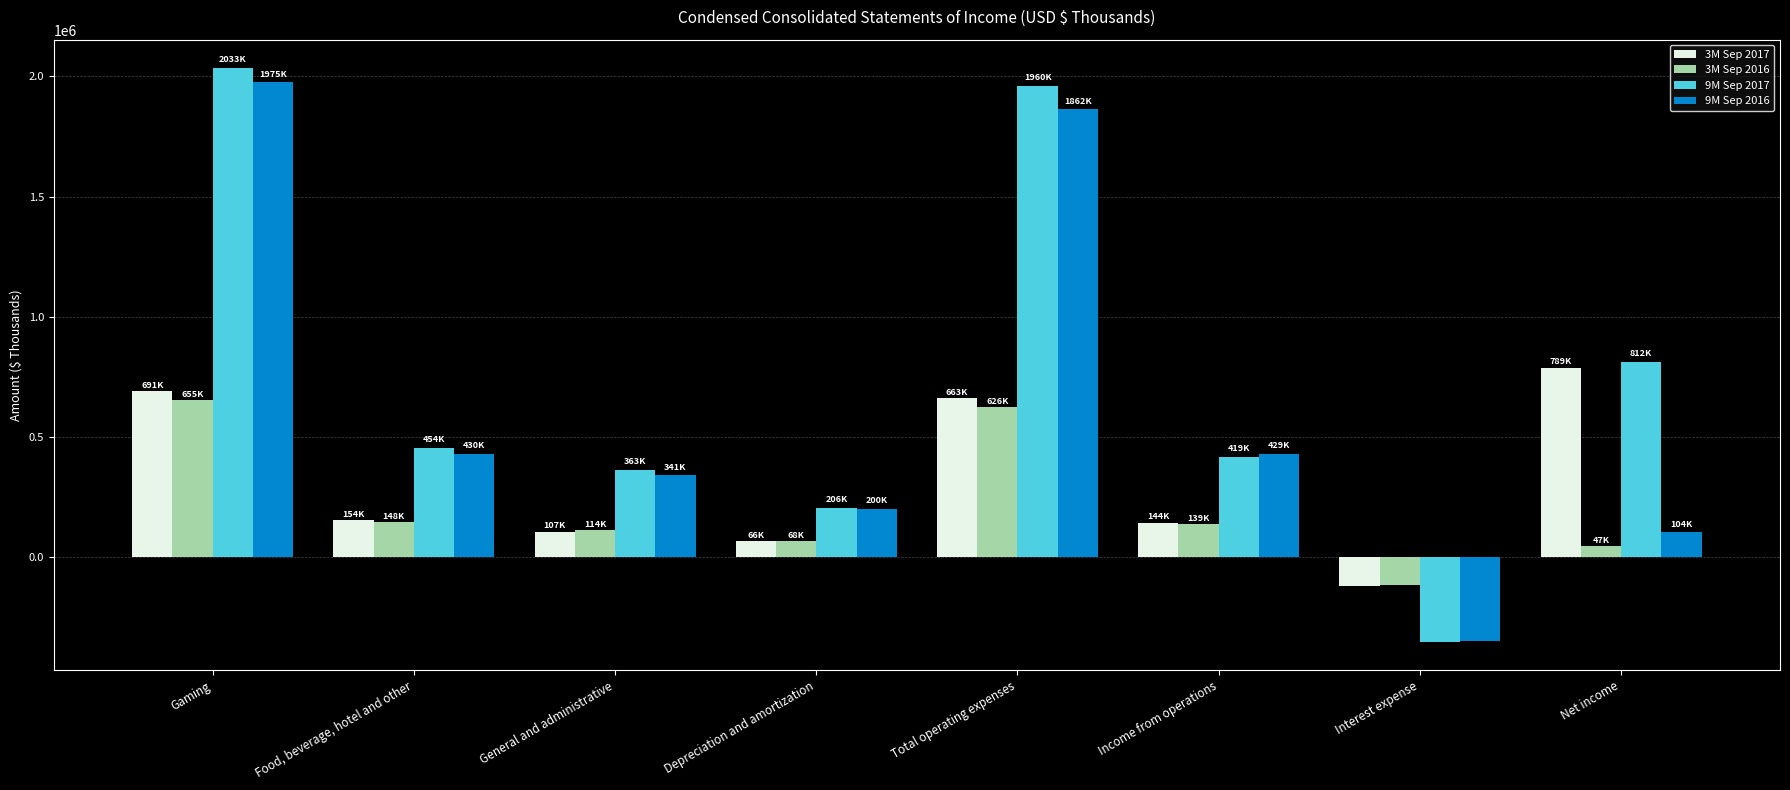

What is the difference between the highest and lowest values at Income from operations?

289868